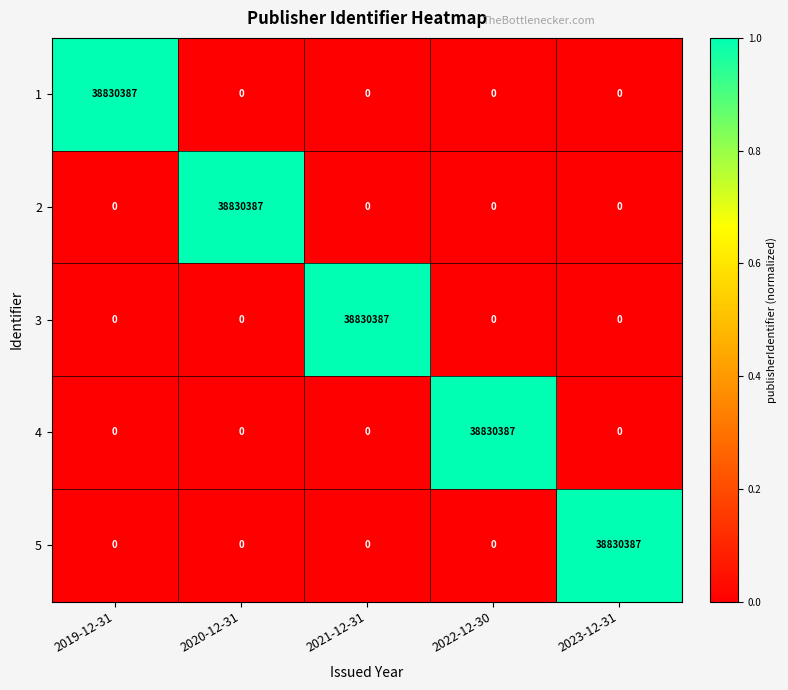

What is the difference between the maximum and second lowest values in the 3 series?

38830387